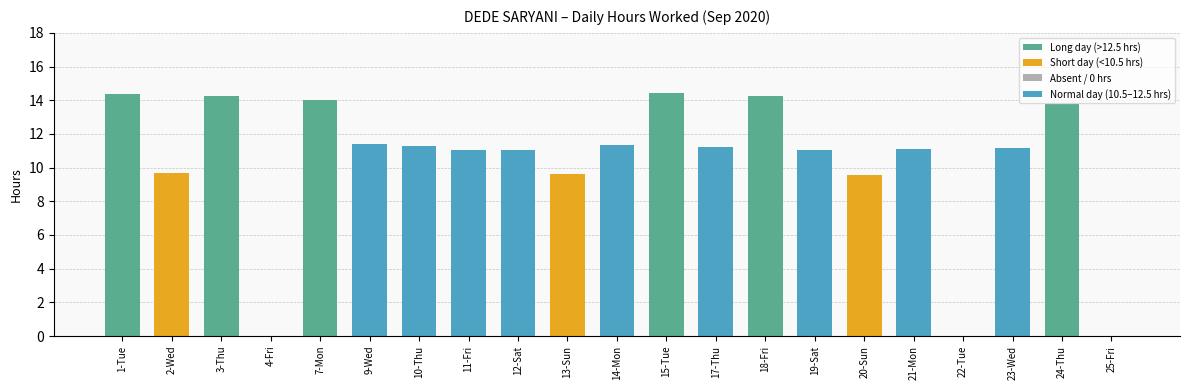

Approximately how many times larger is the value at 11-Fri compared to 19-Sat?

1.0